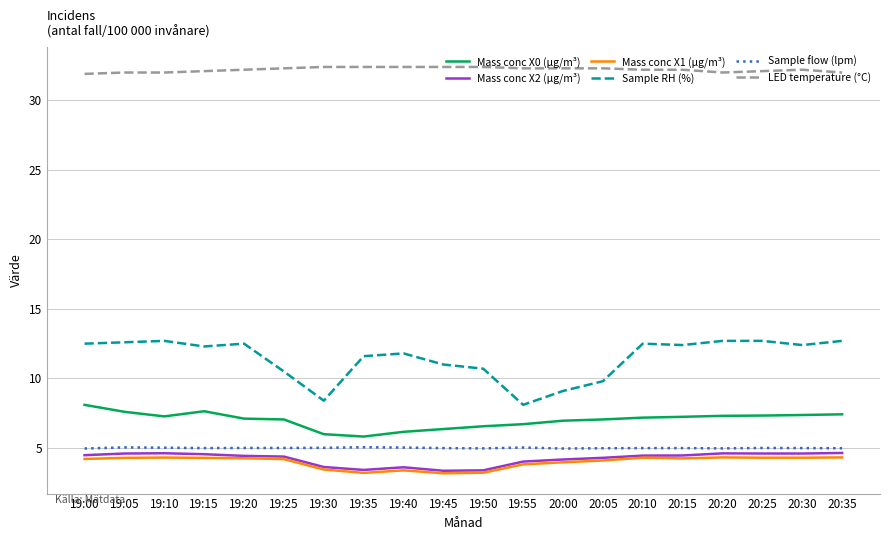

Which series has the largest total across all categories?

LED temperature (°C)